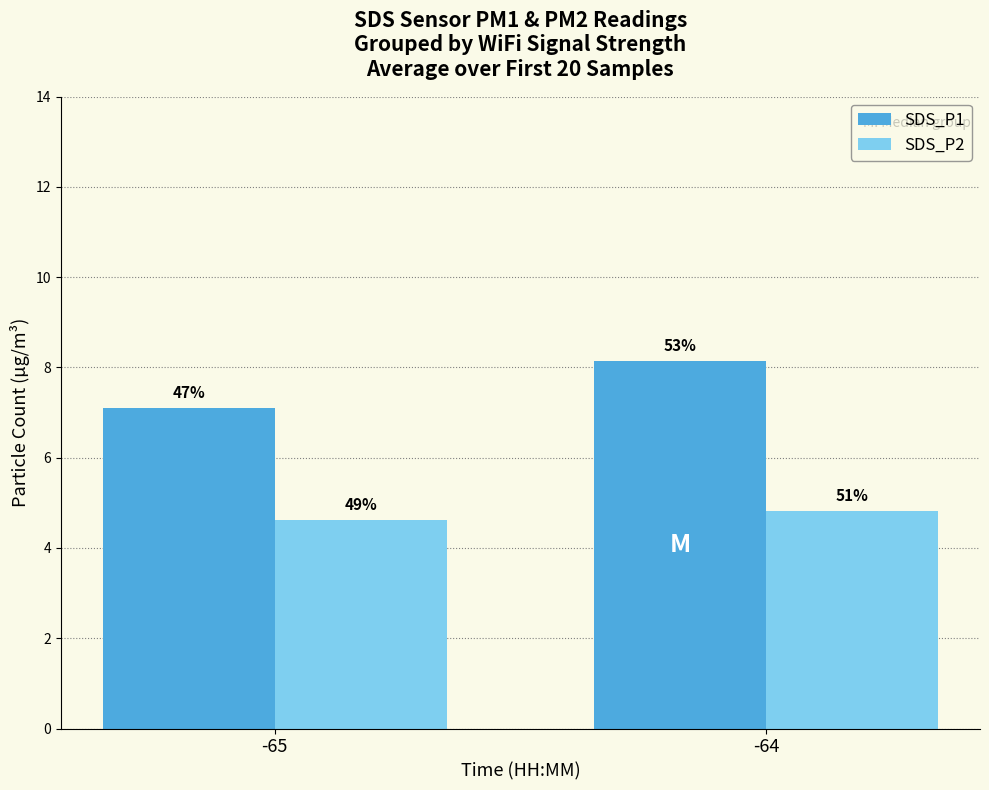

Reading left to right, list all the values displayed in this chart.

SDS_P1: -65=7.1	-64=8.2
SDS_P2: -65=4.6	-64=4.8